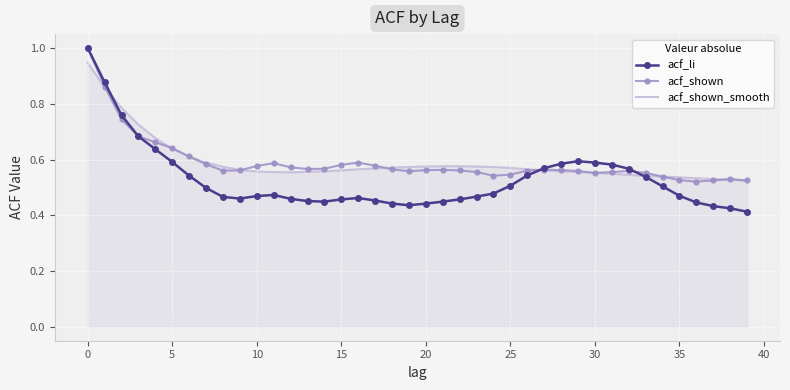

What is the sum of all acf_shown_smooth values?

23.6